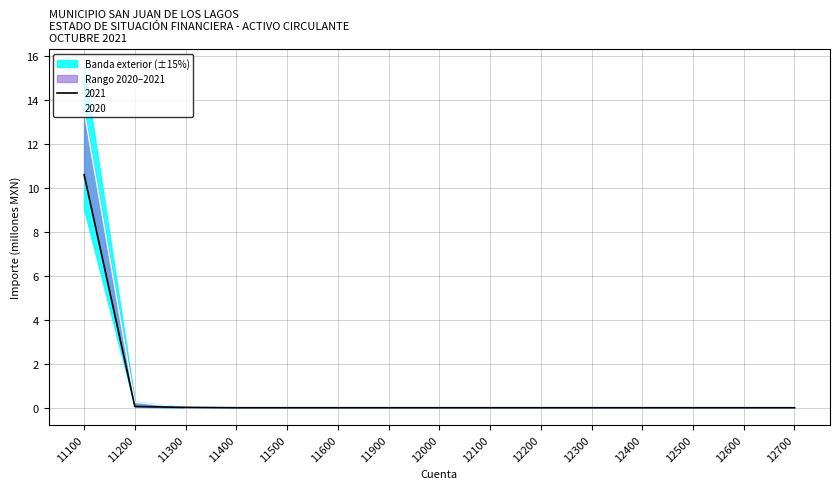

True or false: 2020 and 2021 intersect in this chart.

True